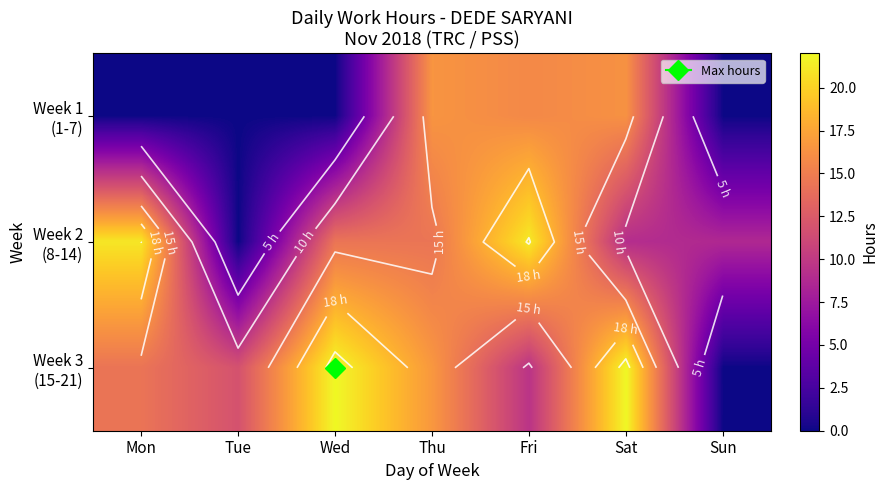

Which has a higher value, Fri or Tue?

Fri